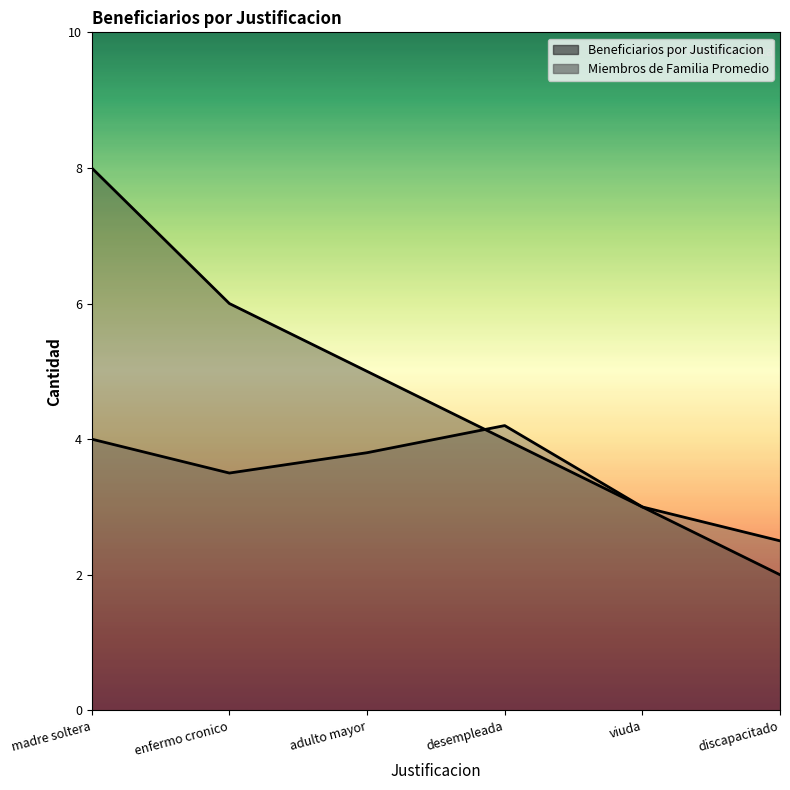

What is the difference between the highest and lowest values at desempleada?

0.2